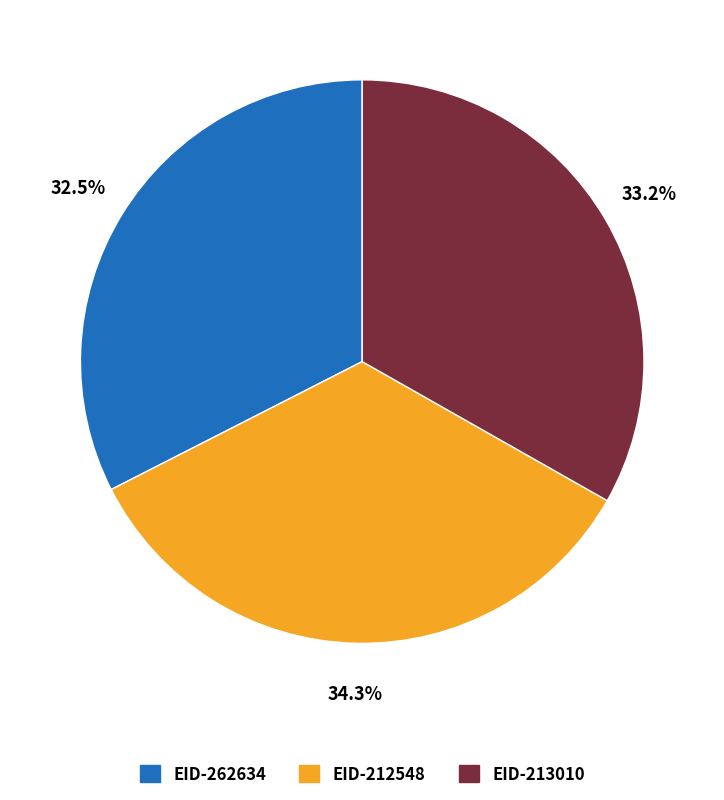

What percentage do EID-212548 and EID-213010 together represent?

67.5%